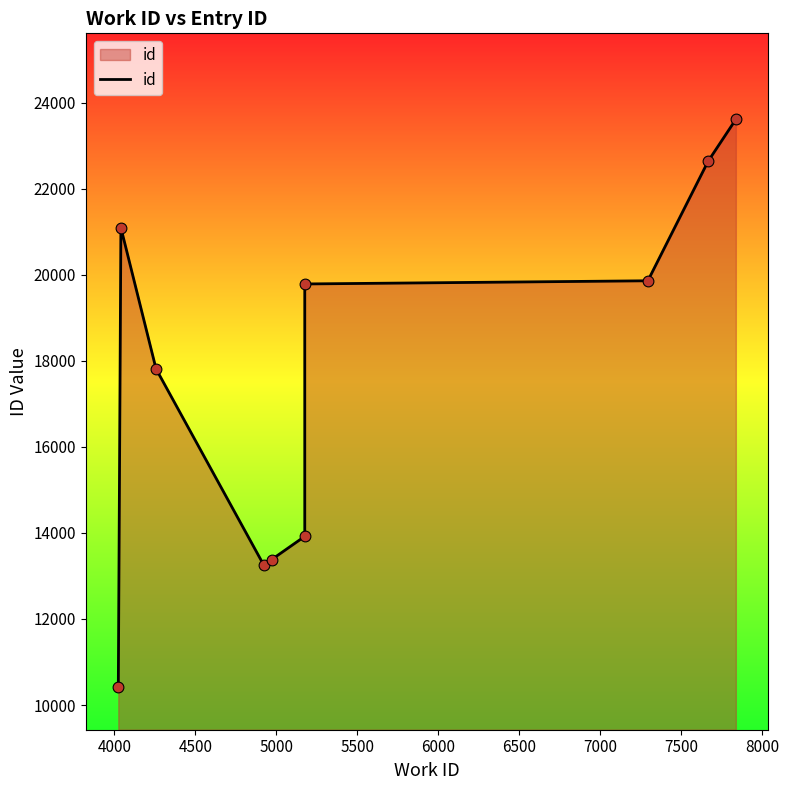

Approximately how many times larger is the value at 5500 compared to 8000?

0.6